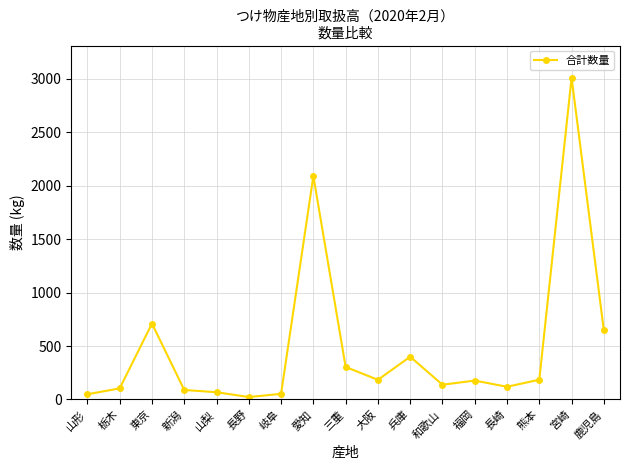

How many categories are shown in the chart?

17